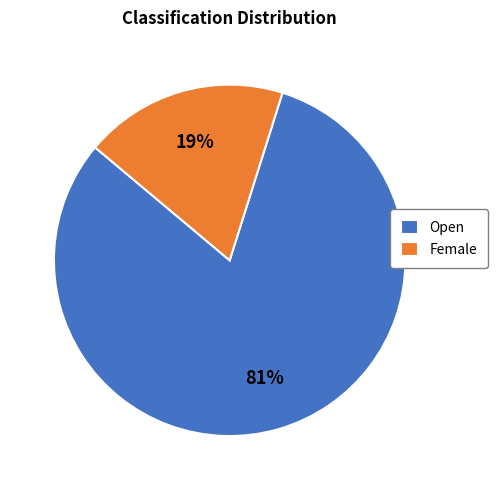

Which slice is the largest?

Open